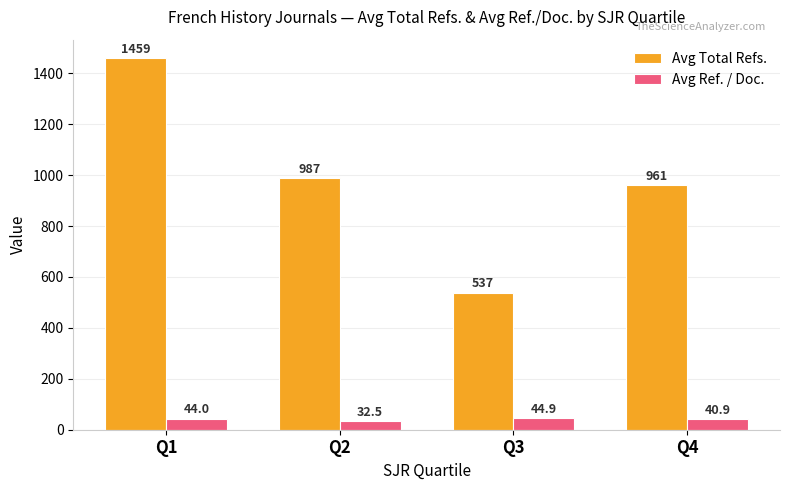

What is the maximum value shown in the chart?

1458.8